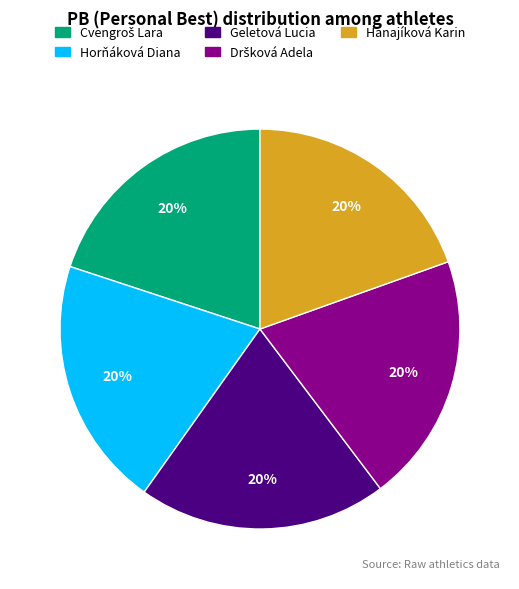

What percentage is the Hanajíková Karin slice, to the nearest percent?

20%